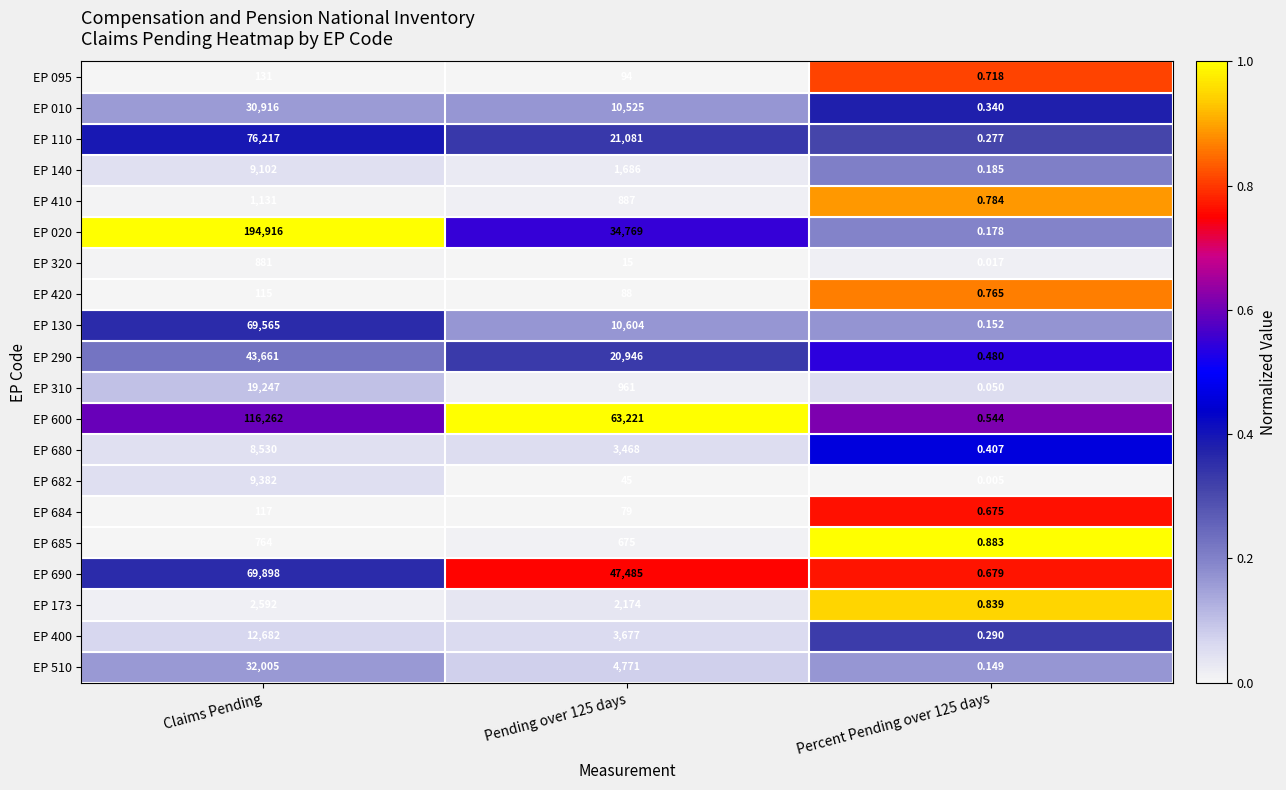

Is the value of EP 682 at Claims Pending greater than the value of EP 510 at Percent Pending over 125 days?

Yes